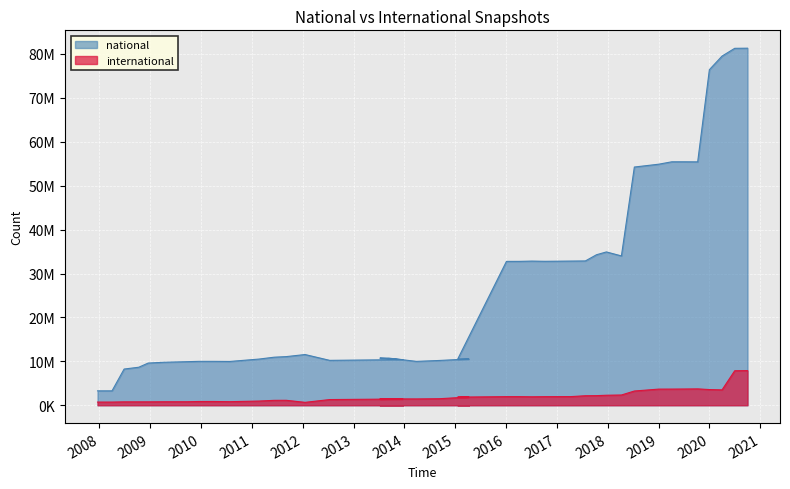

True or false: national and international cross at least once.

False